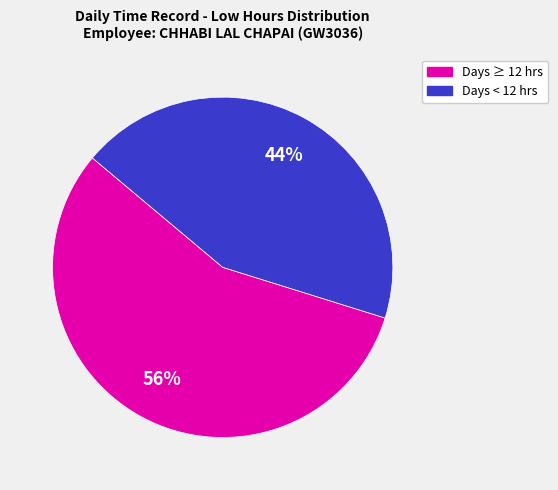

Does any single category account for the majority?

Yes